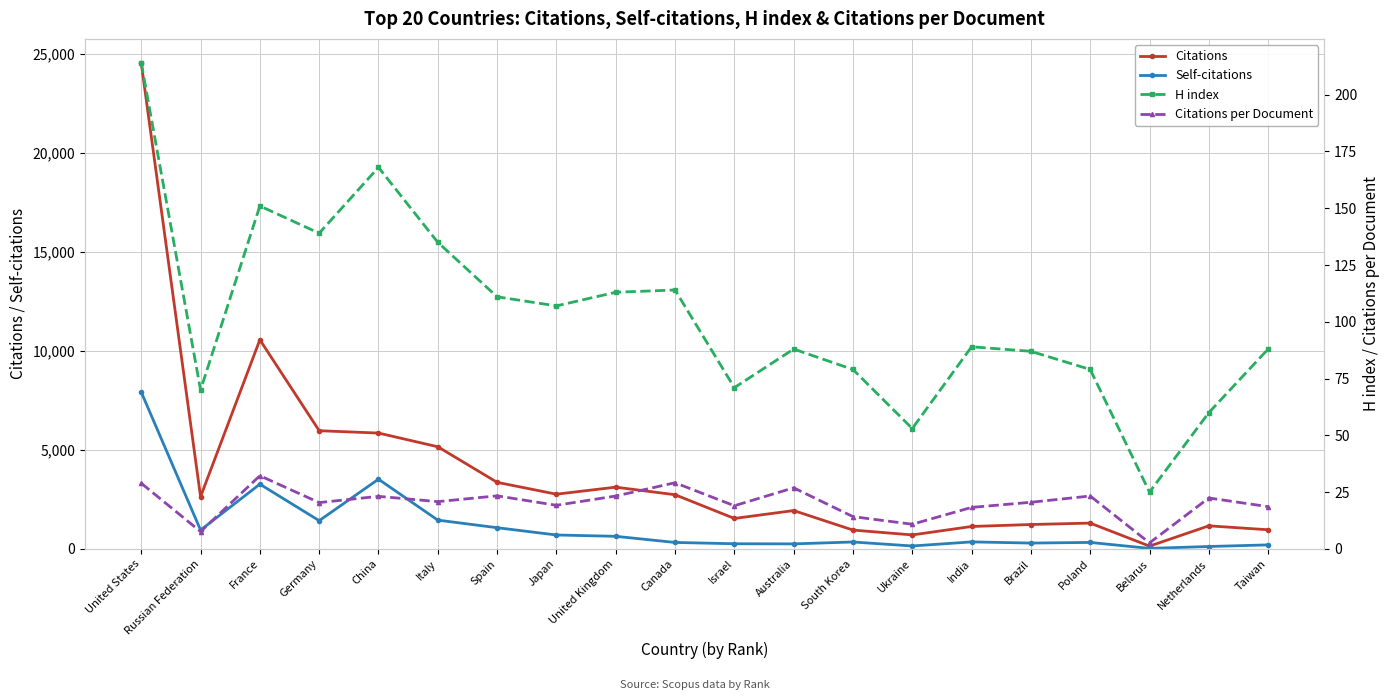

Is the value of H index at United Kingdom greater than the value of Citations per Document at United Kingdom?

Yes